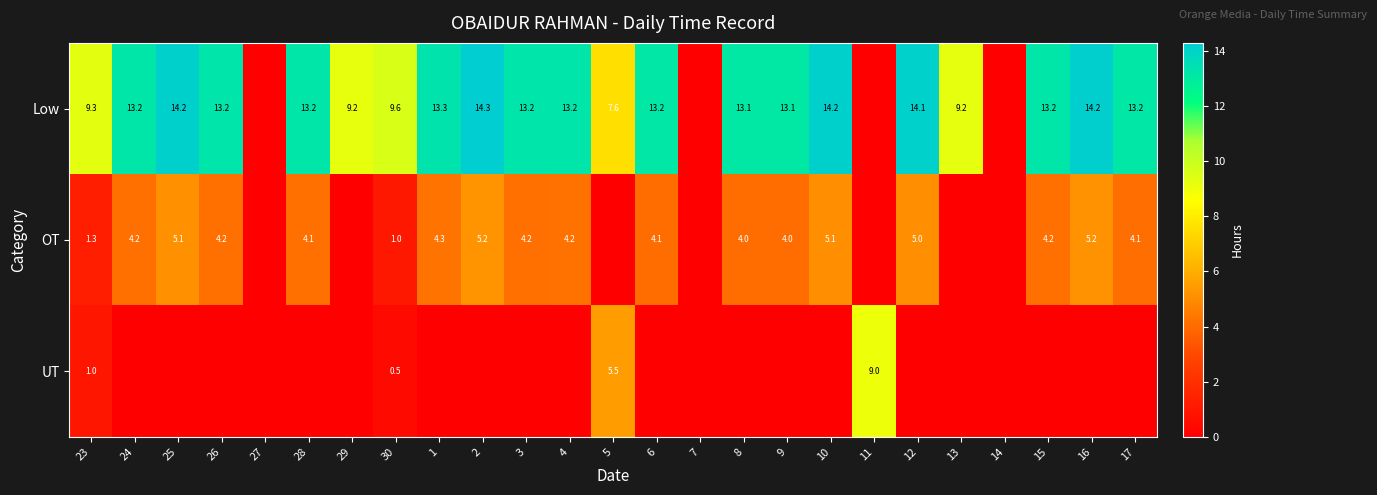

What is the greatest value displayed?

14.3